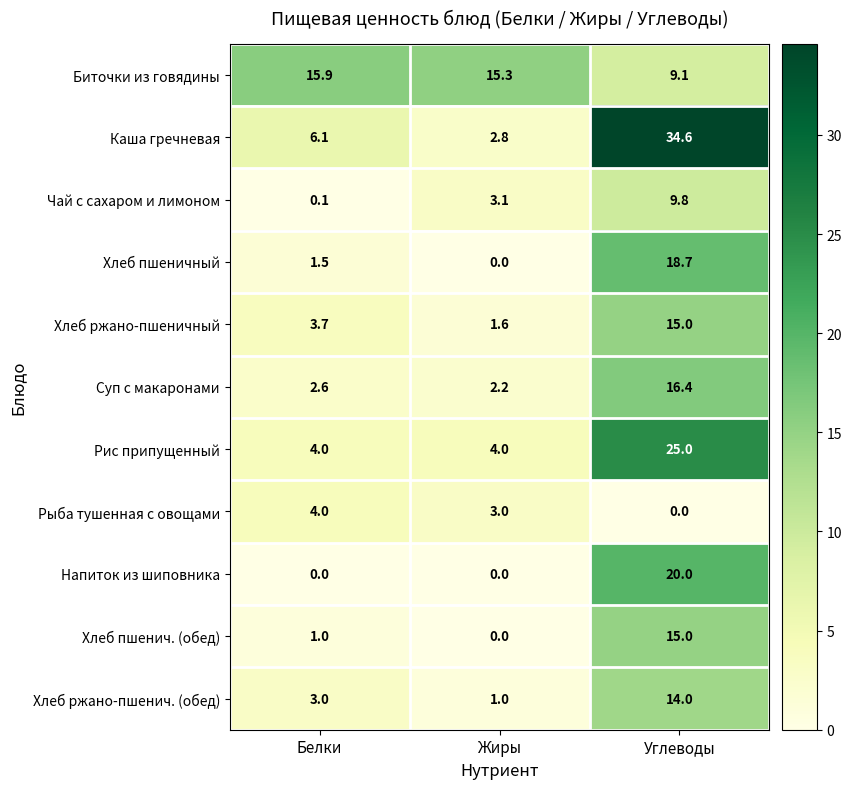

List the labels in order of Хлеб пшеничный value, smallest first.

Жиры, Белки, Углеводы